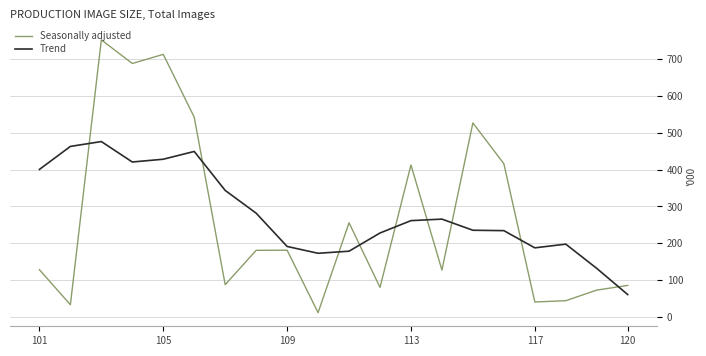

What is the difference between the maximum and minimum values in the Seasonally adjusted series?

740.8